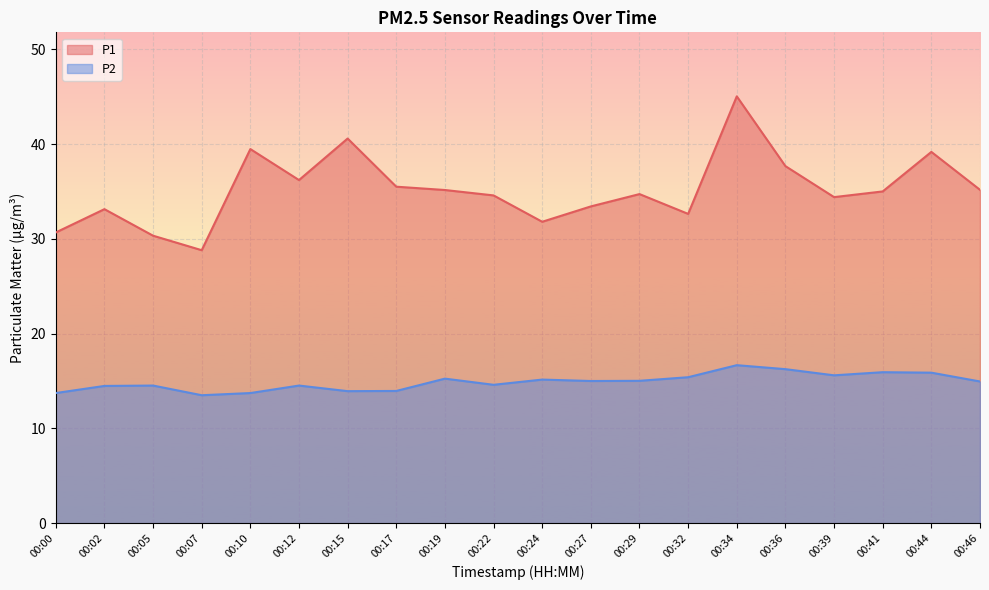

What is the value of the P1 point at the 5th from the left?

39.5